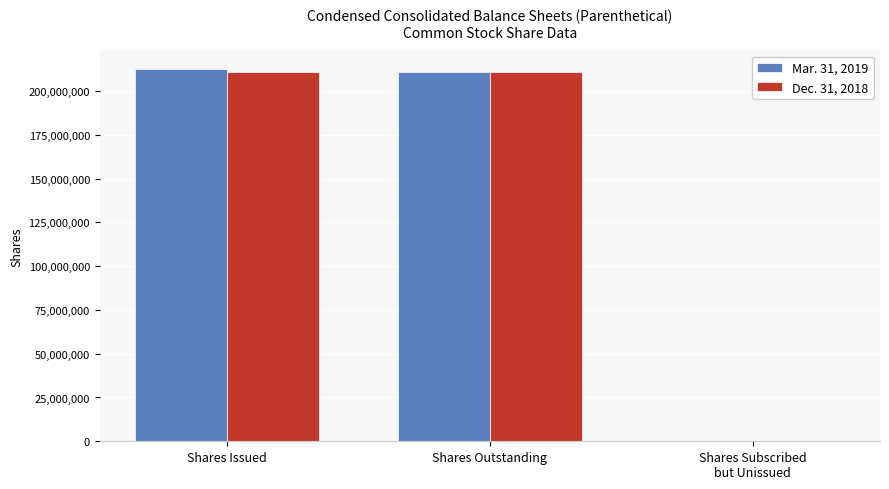

What is the total value across all series at Shares Outstanding?

422026086